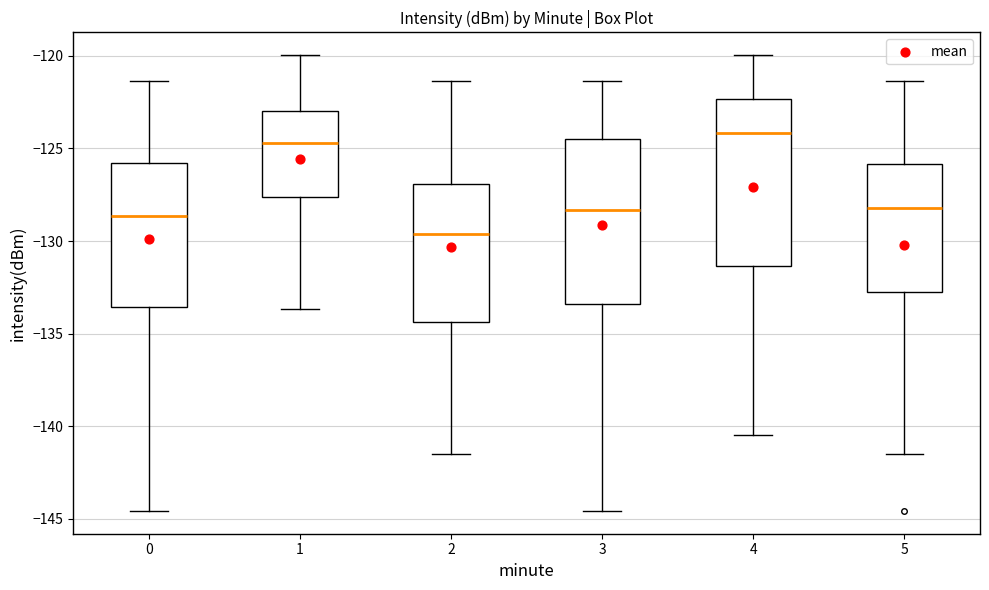

Reading left to right, transcribe this box plot: for each box, give where its median line is, the range the box spans, and where its two whiskers end, as read against the y-axis. The values are not printed on the chart, so give them approximately, as read against the axis.

0: median -128.5, box -133.5 to -126.0, whiskers -144.5 to -121.5
1: median -124.5, box -127.5 to -123.0, whiskers -133.5 to -120.0
2: median -129.5, box -134.5 to -127.0, whiskers -141.5 to -121.5
3: median -128.5, box -133.5 to -124.5, whiskers -144.5 to -121.5
4: median -124.0, box -131.5 to -122.5, whiskers -140.5 to -120.0
5: median -128.0, box -132.5 to -126.0, whiskers -141.5 to -121.5